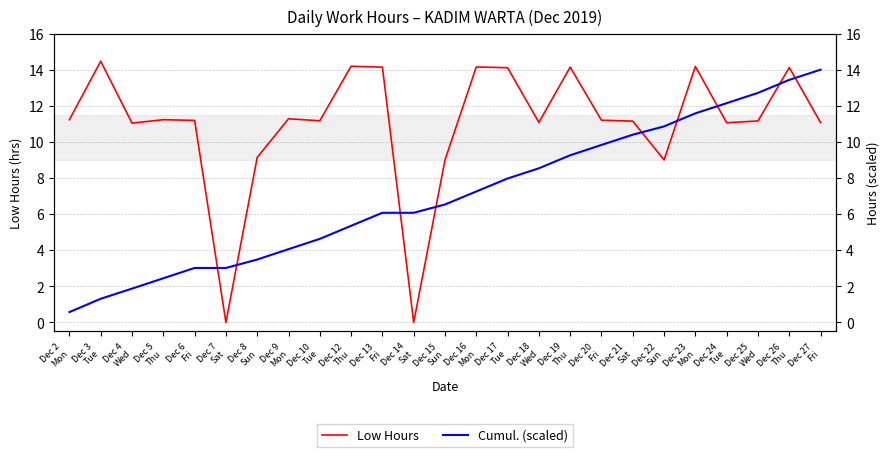

Which category has the highest value in the Cumul. (scaled) series?

Dec 27
Fri